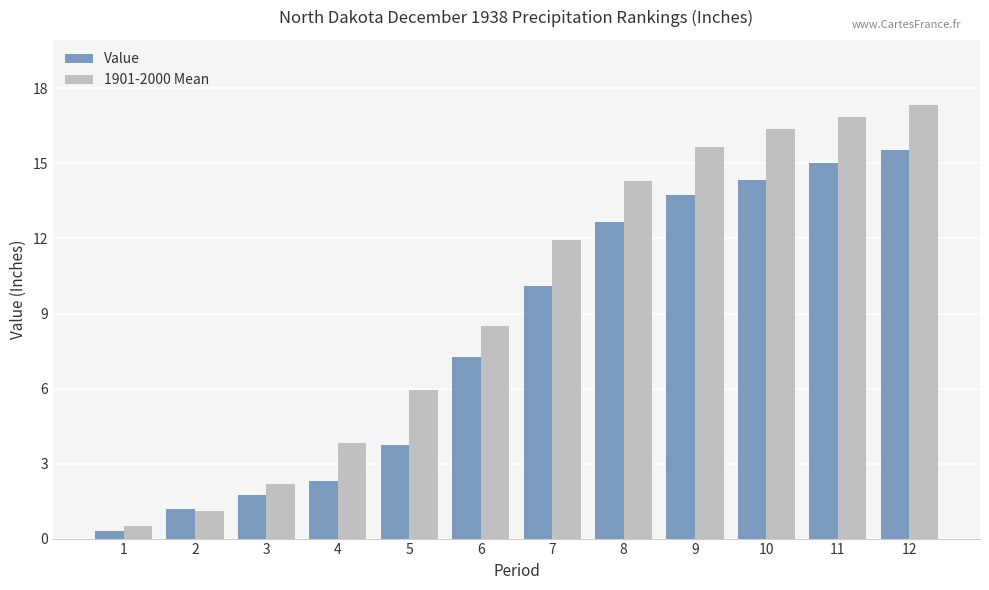

At how many categories does at least one series exceed 11?

6